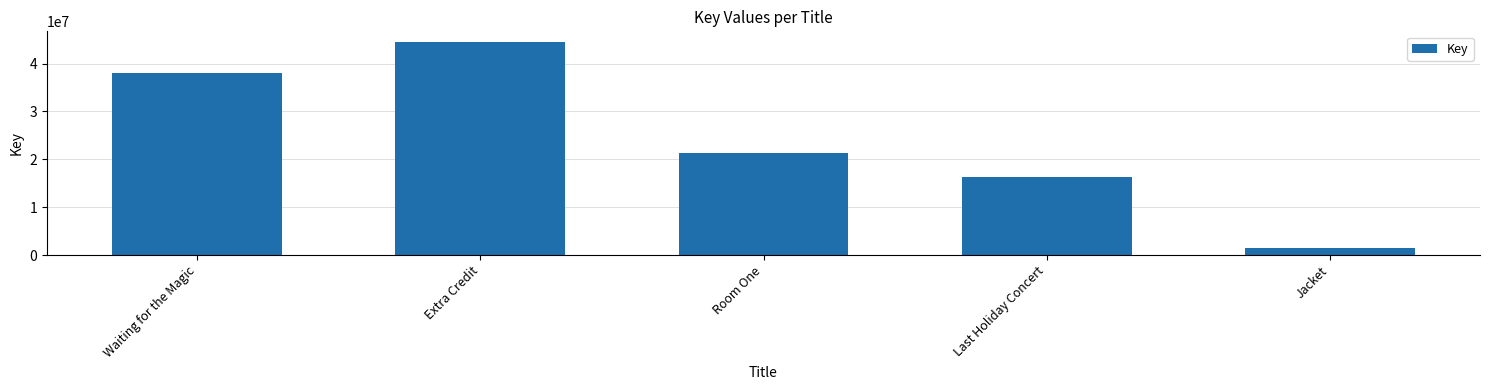

Reading right to left, transcribe all the data shown in this chart.

1427575	16221482	21304139	44494298	38023032